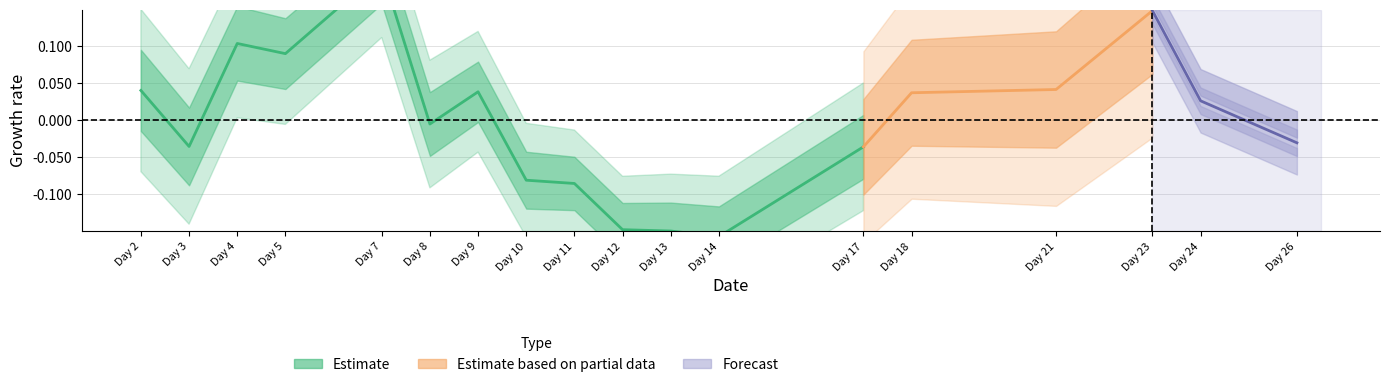

What is the sum of all values?

0.1